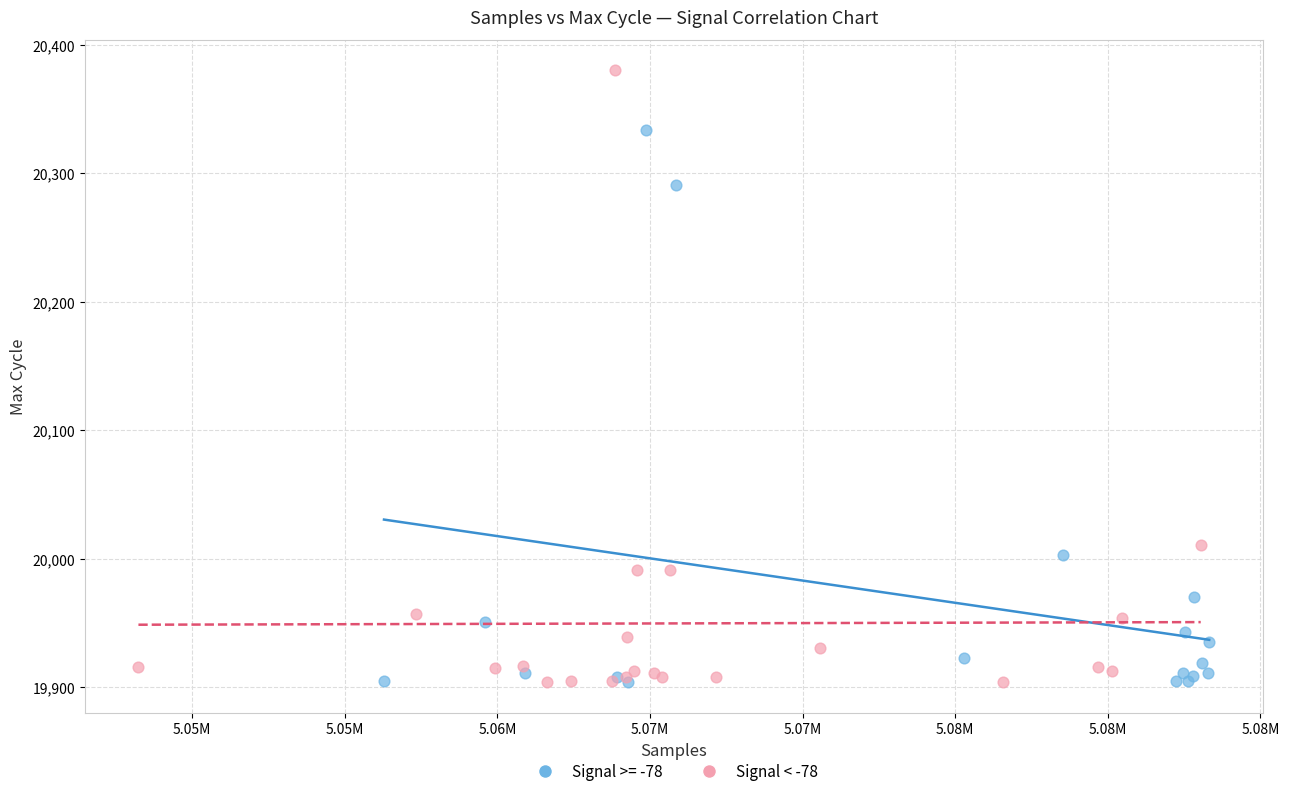

Which series has the widest spread of Y values?

Signal < -78